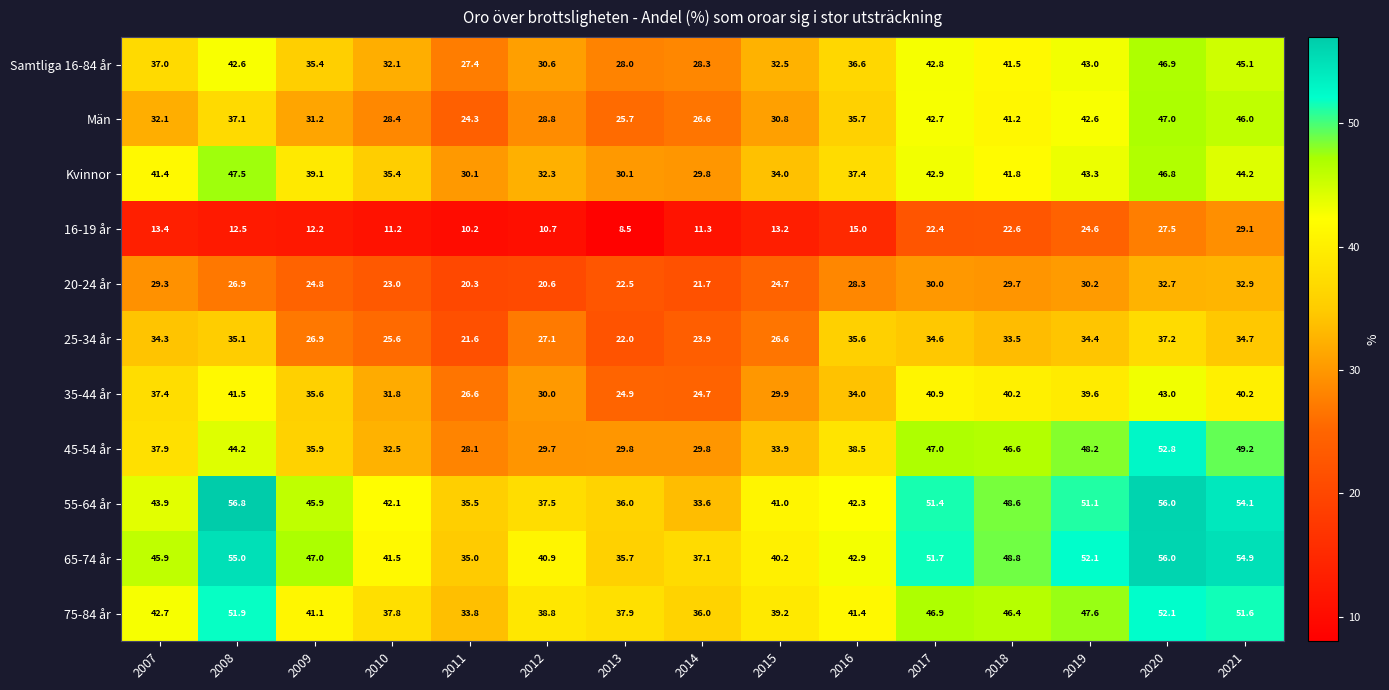

Which series has the largest range (max minus min)?

45-54 år